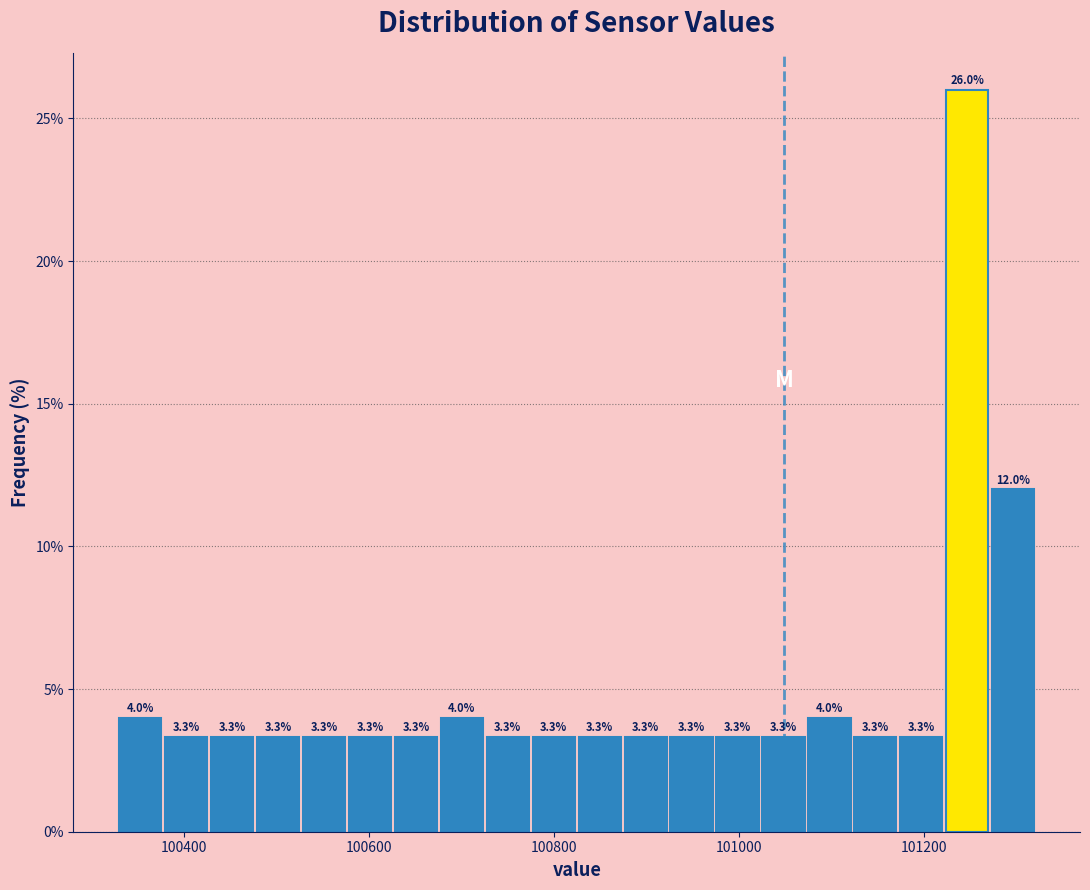

Around what value on the x-axis is the tallest bar? Give the approximate position of its centre, as read against the axis.

101240